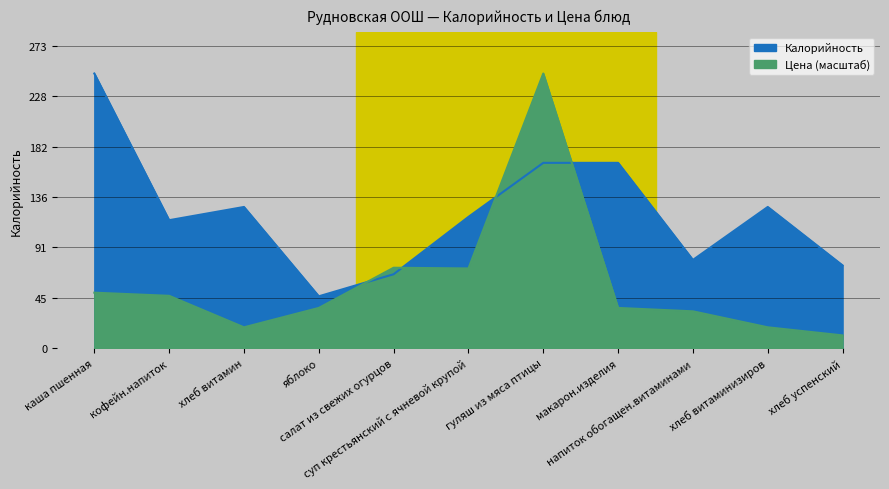

Reading left to right, what are all the values shown in this chart?

Калорийность: 249.0	116.0	128.0	47.0	67.0	119.0	168.0	168.0	80.0	128.0	75.0
Цена: 50.3	47.4	18.9	36.4	72.9	72.2	249.0	36.4	33.4	18.9	11.5